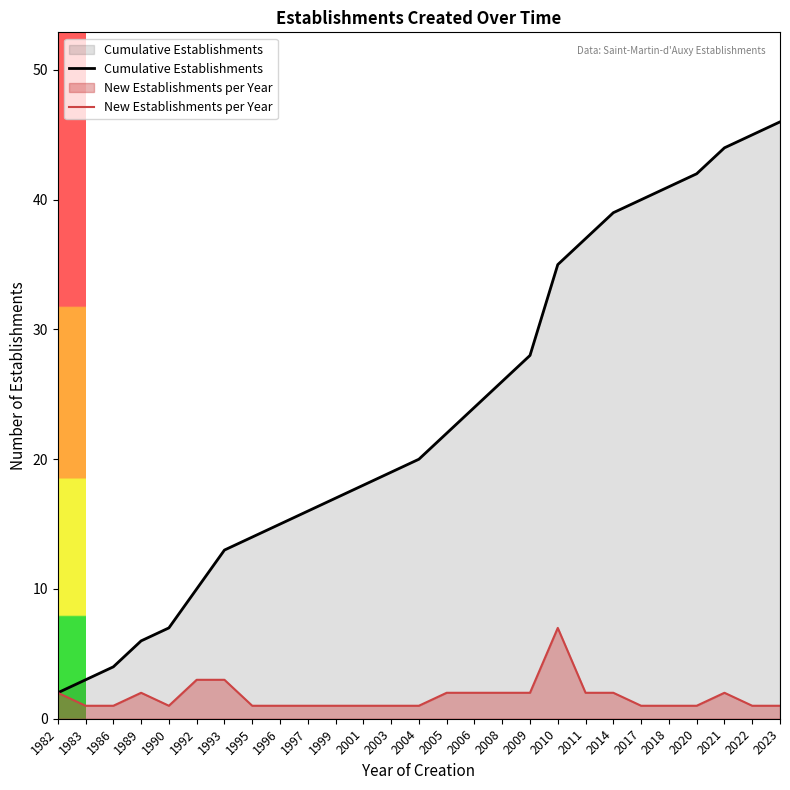

How many lines are shown in the chart?

2